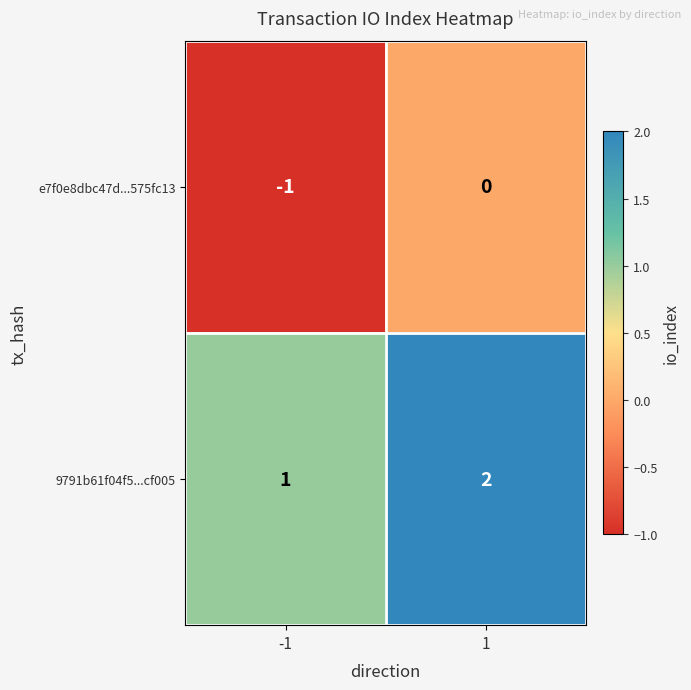

Reading right to left, what are all the values shown in this chart?

e7f0e8dbc47d...575fc13: 1=0	-1=-1
9791b61f04f5...cf005: 1=2	-1=1